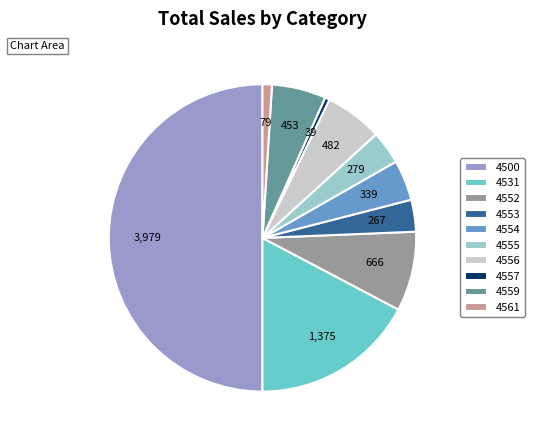

Is the sum of 4553 and 4557 greater than half?

No